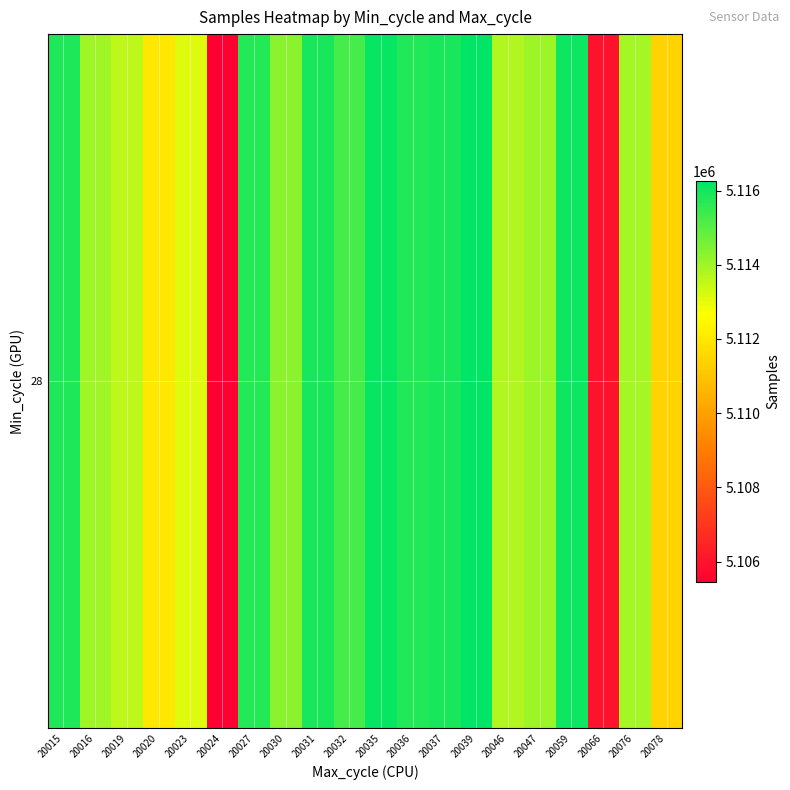

Where does the data first go above 5114308?

20015